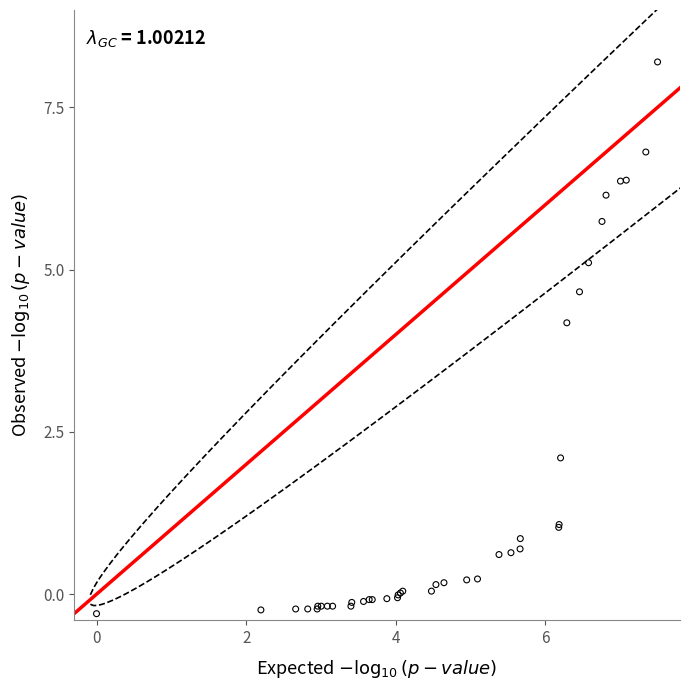

What Y value in the scatter plot is closest to 3?

2.1